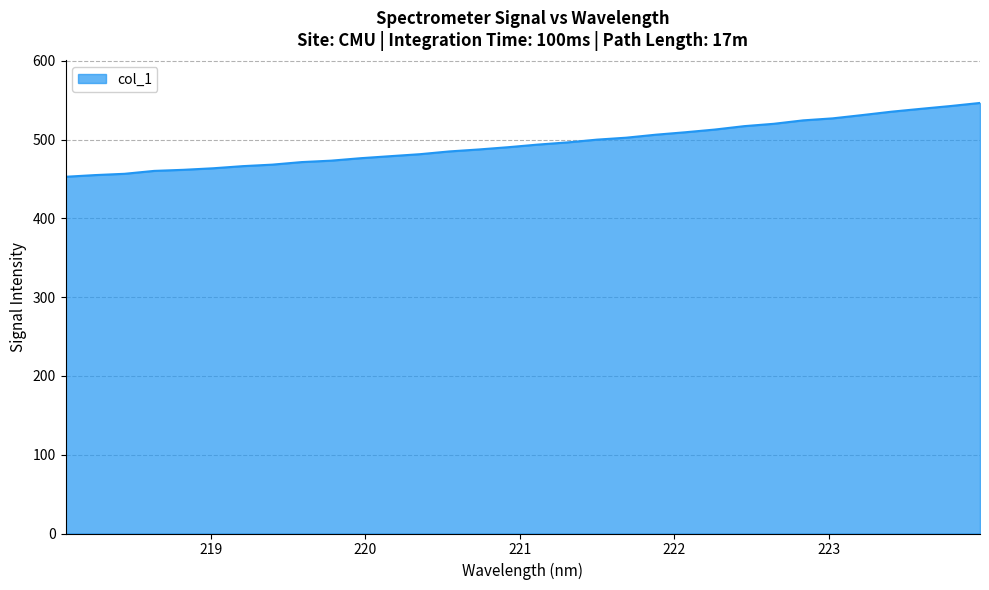

What is the maximum value shown in the chart?

546.4